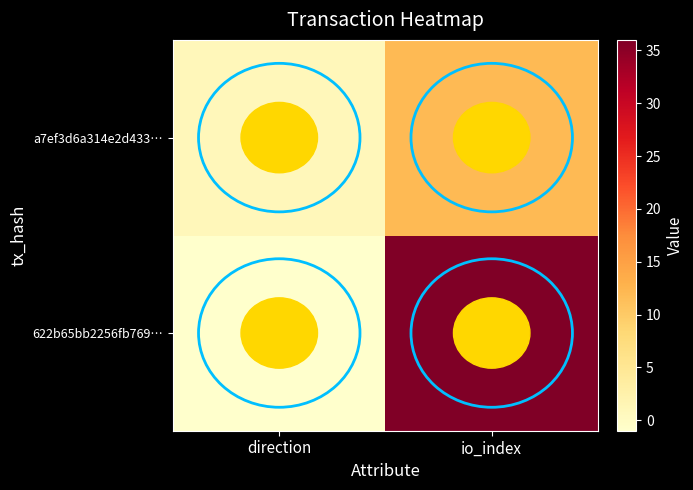

Which series changed the most between direction and io_index?

622b65bb2256fb769…